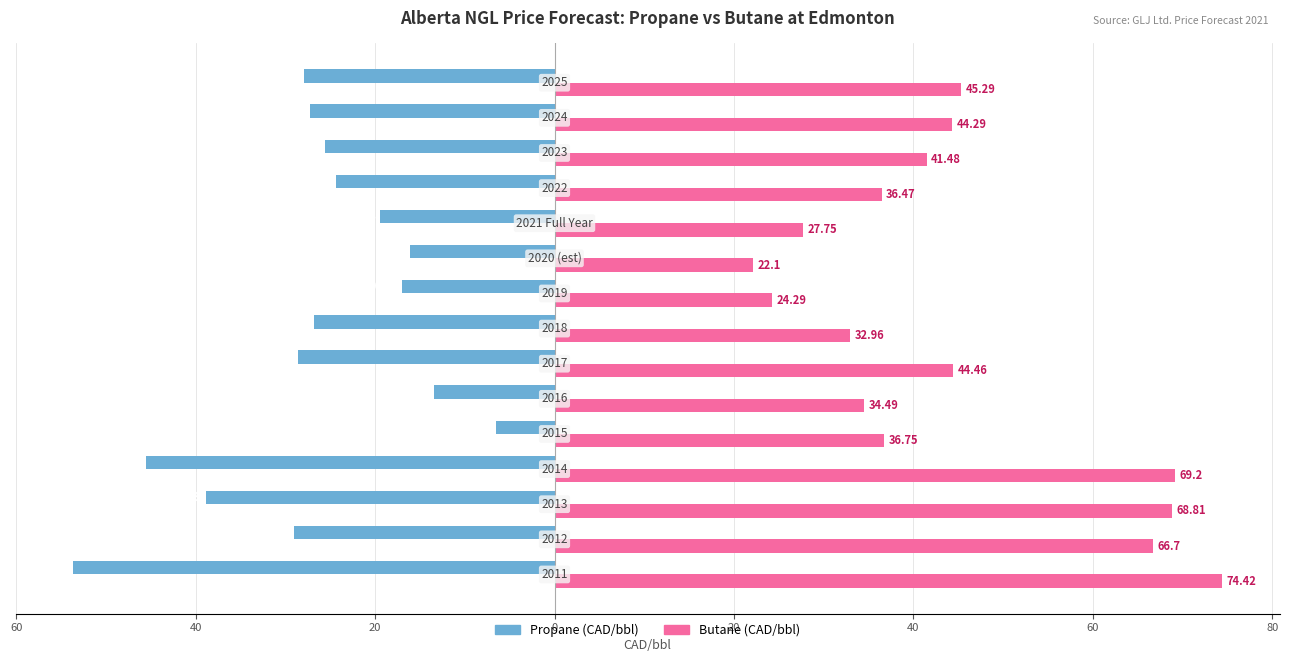

Which series has the largest range (max minus min)?

Butane (CAD/bbl)